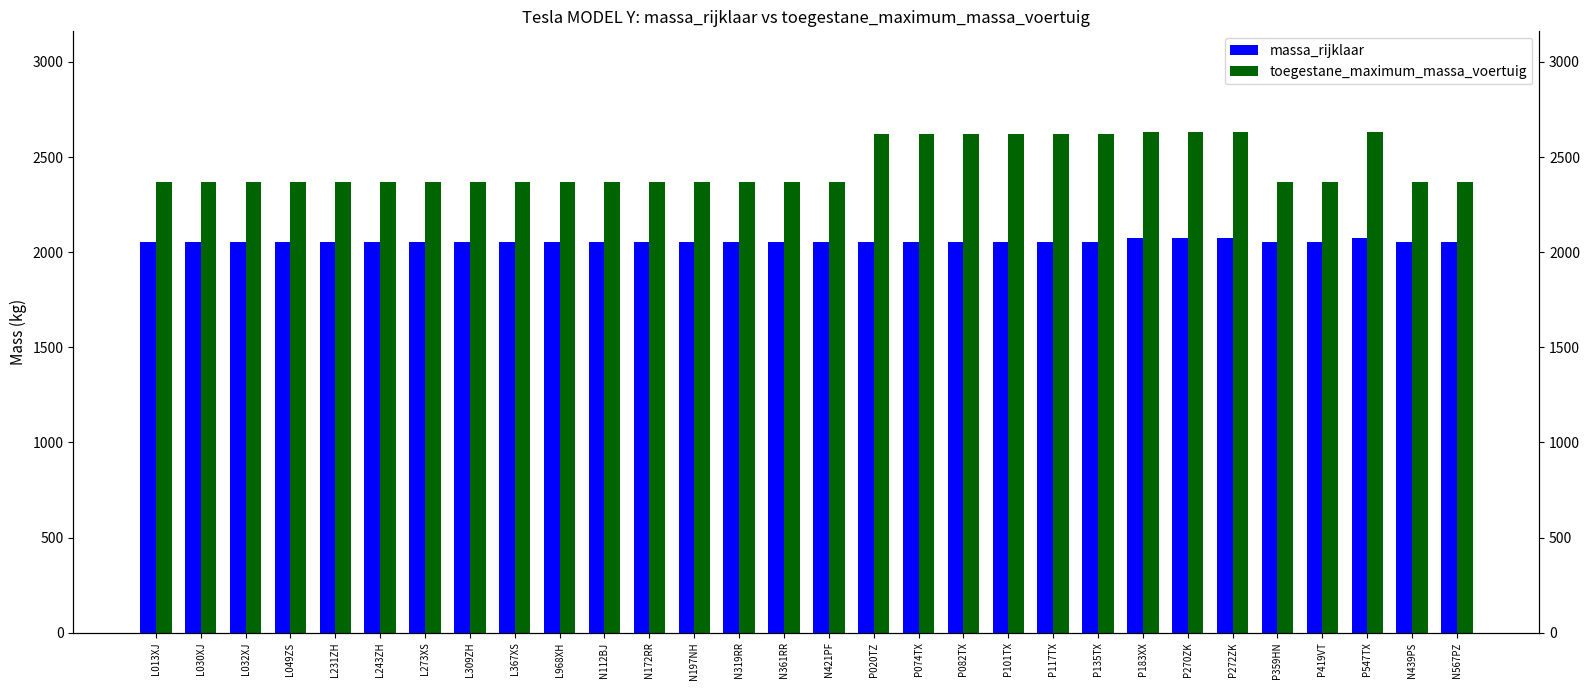

What is the difference between the maximum and minimum values in the massa_rijklaar series?

18